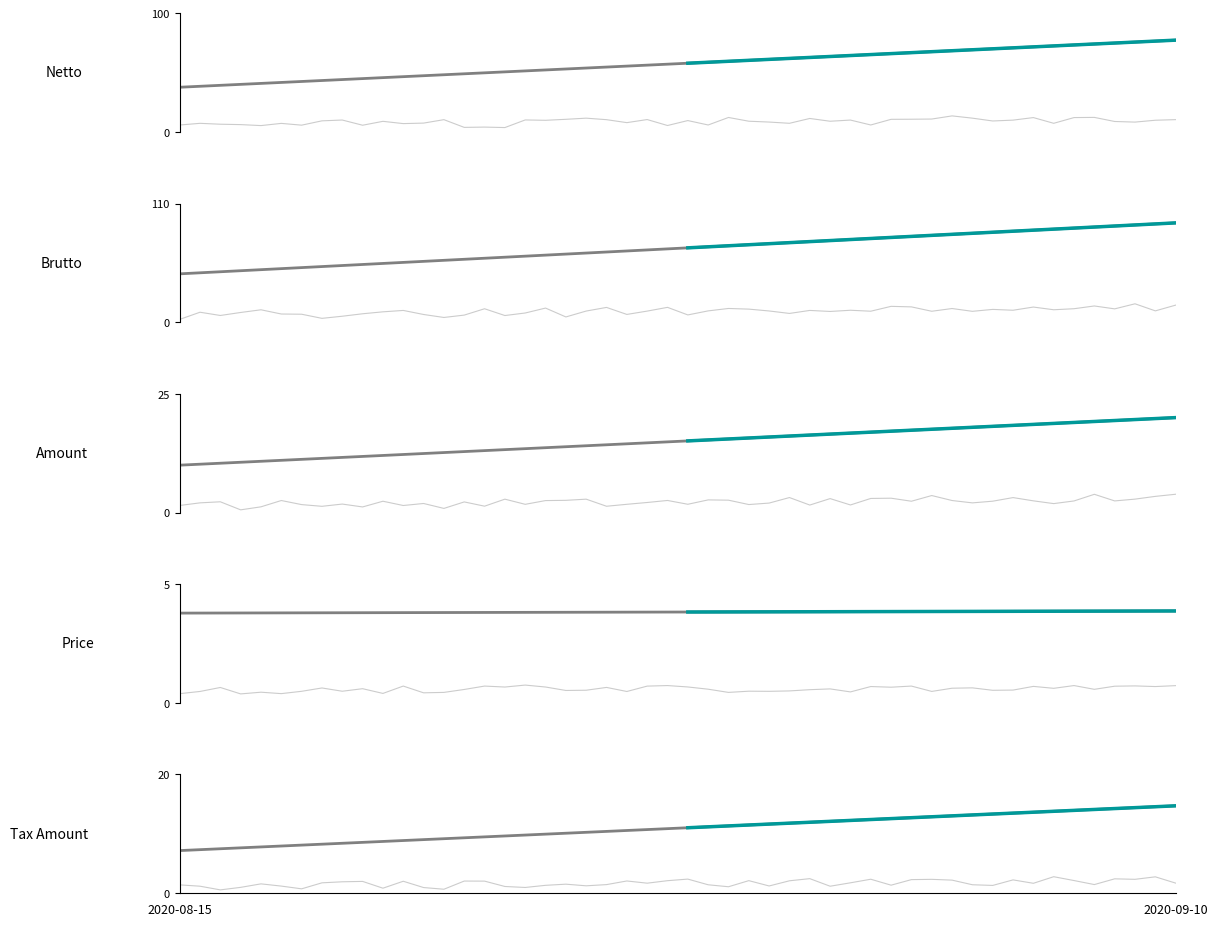

Rank the series by their maximum value, from highest to lowest.

Brutto, Netto, Amount, Tax Amount, Price